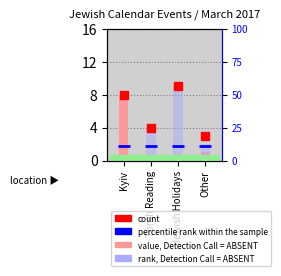

List the labels in order of rank, Detection Call = ABSENT value, smallest first.

Kyiv, Other, Torah Reading, Jewish Holidays